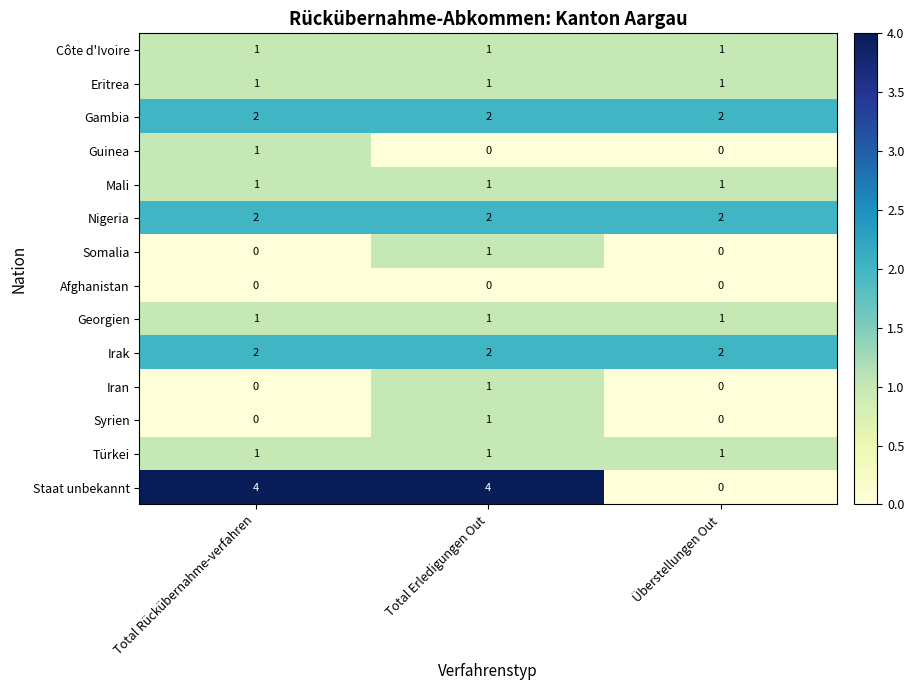

Is it true that Mali equals 1 at Überstellungen Out?

True